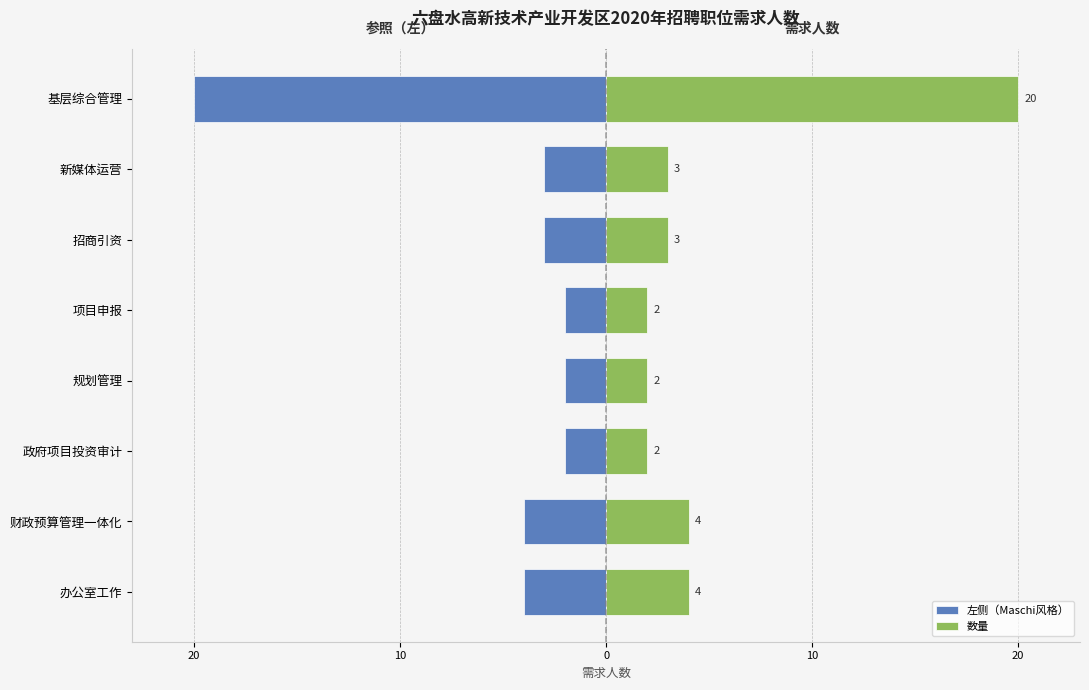

What is the difference between the second highest and second lowest values in the 数量 series?

2